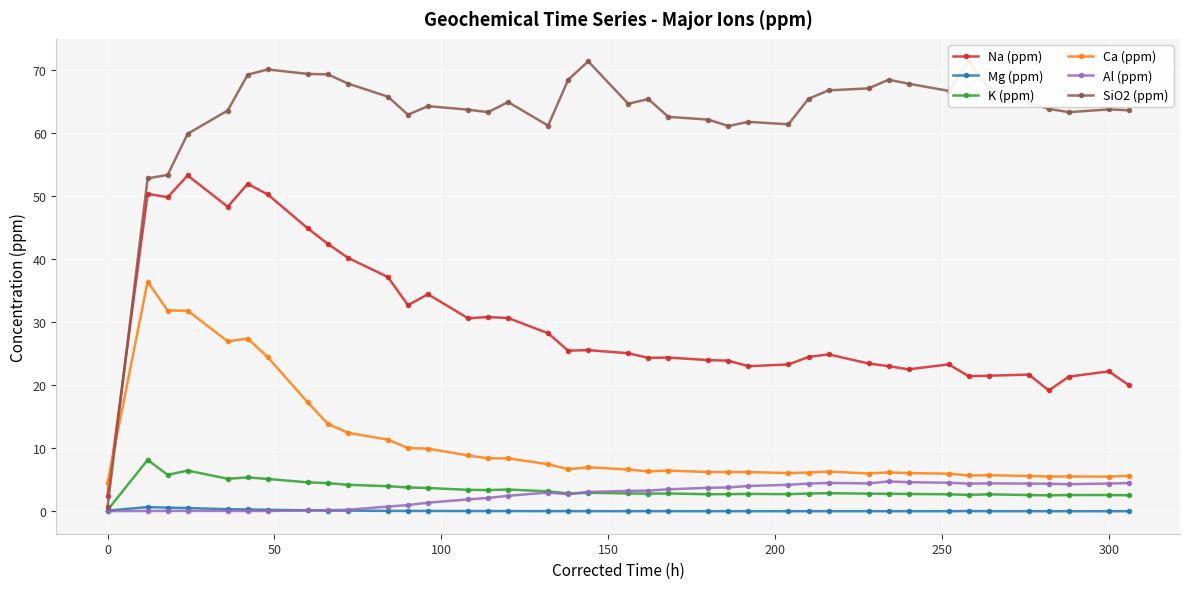

What is the lowest value of the K (ppm) series?

0.2